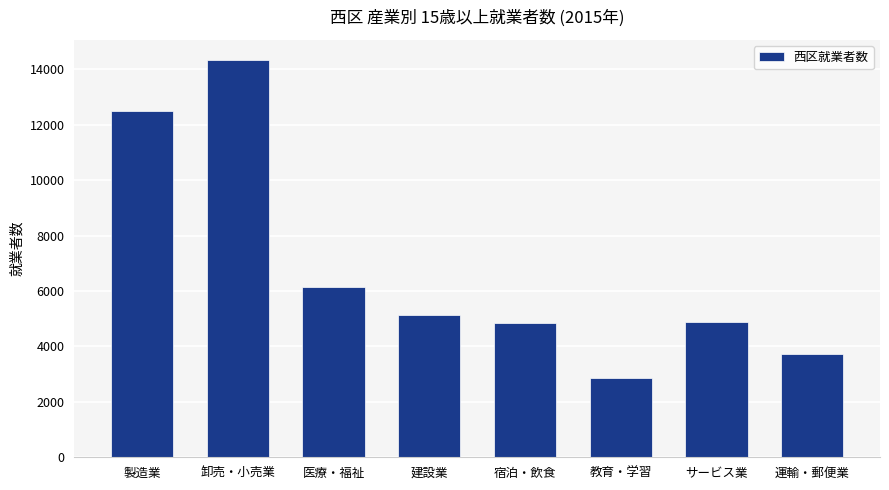

At which category does the chart reach its minimum across all series?

教育・学習